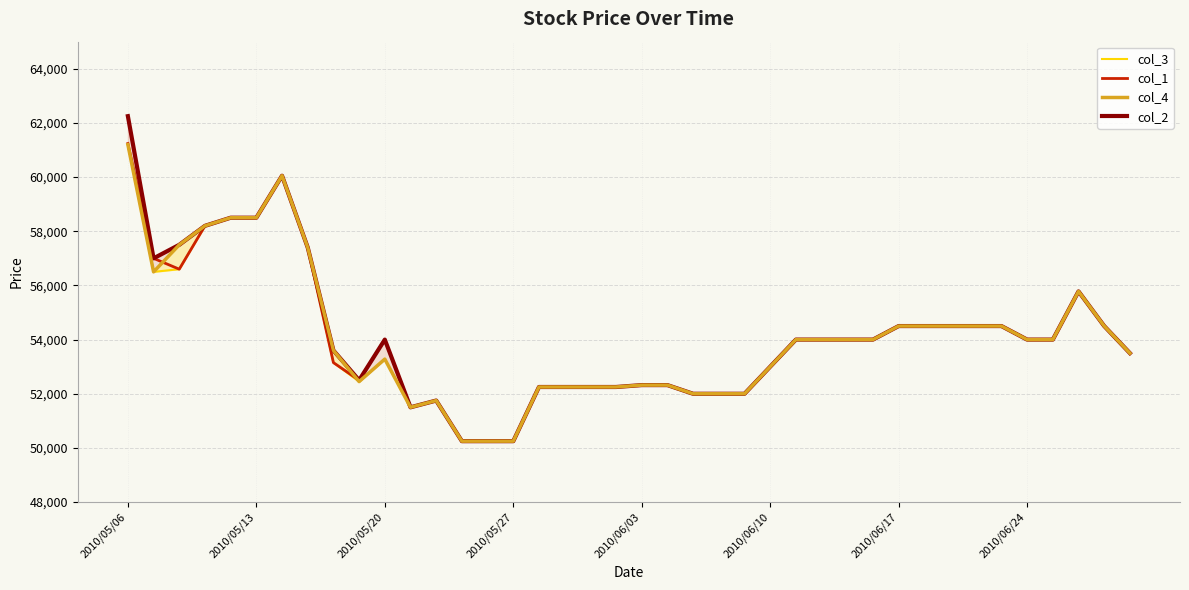

The value of col_1 at 2010/05/13 is 58500. True or false?

True